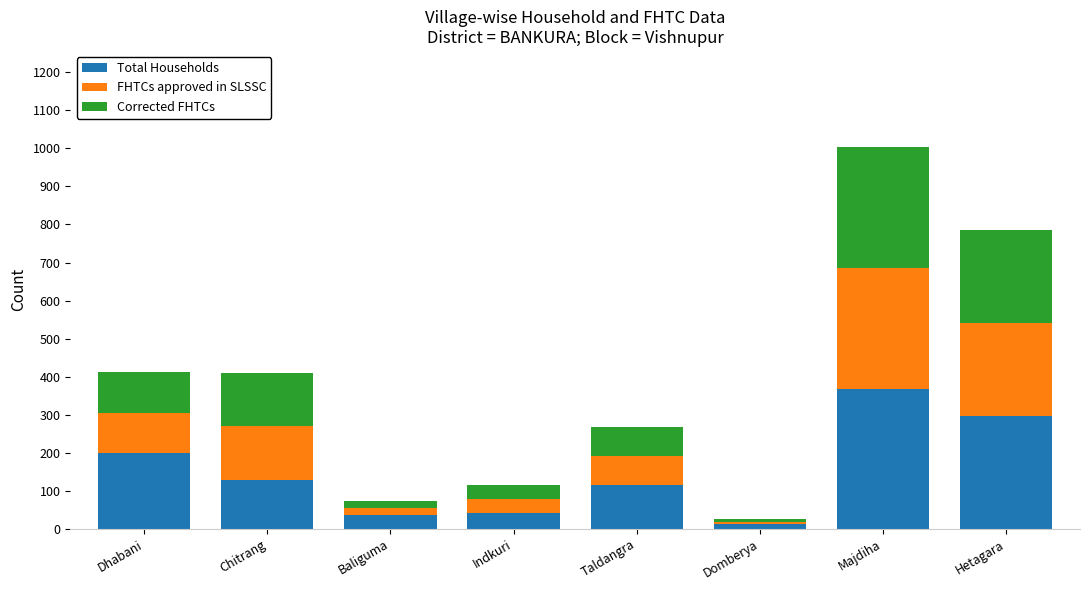

At which category is the sum across all series the highest?

Majdiha